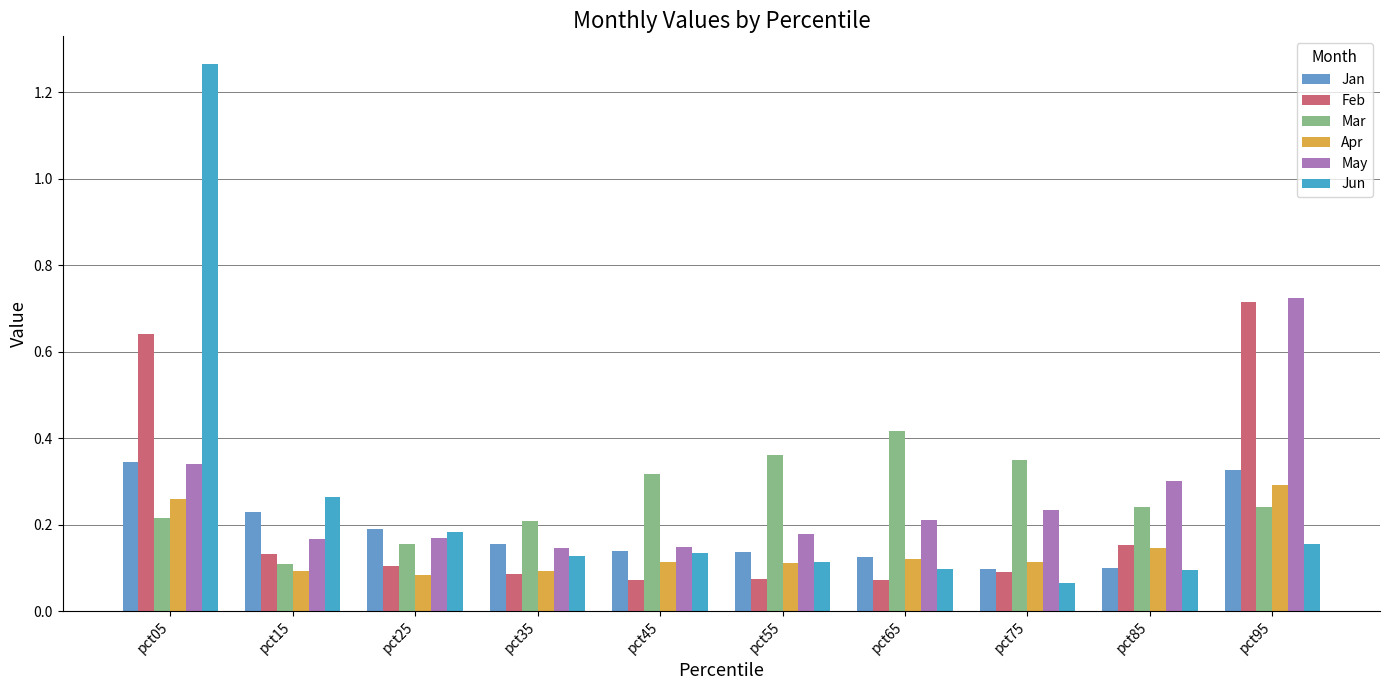

Between pct15 and pct55, which series saw the biggest shift?

Mar